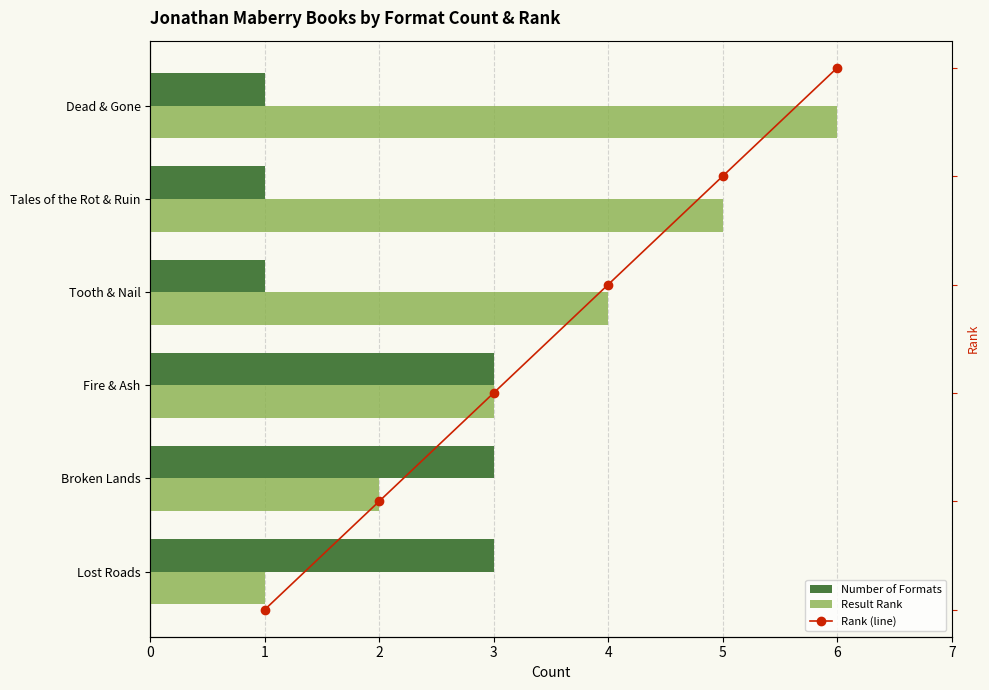

Rank the series by their average value, from lowest to highest.

Number of Formats, Rank (line), Result Rank